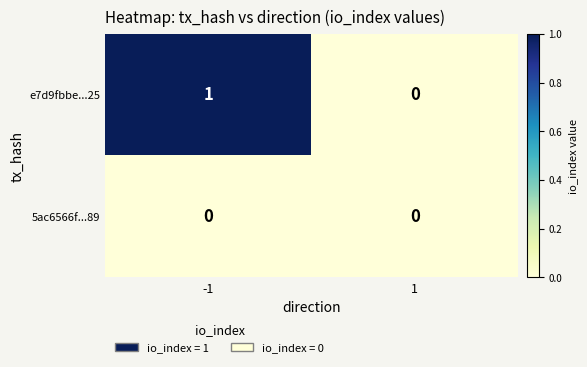

The e7d9fbbe...25 series shows 0 at 1. True or false?

True